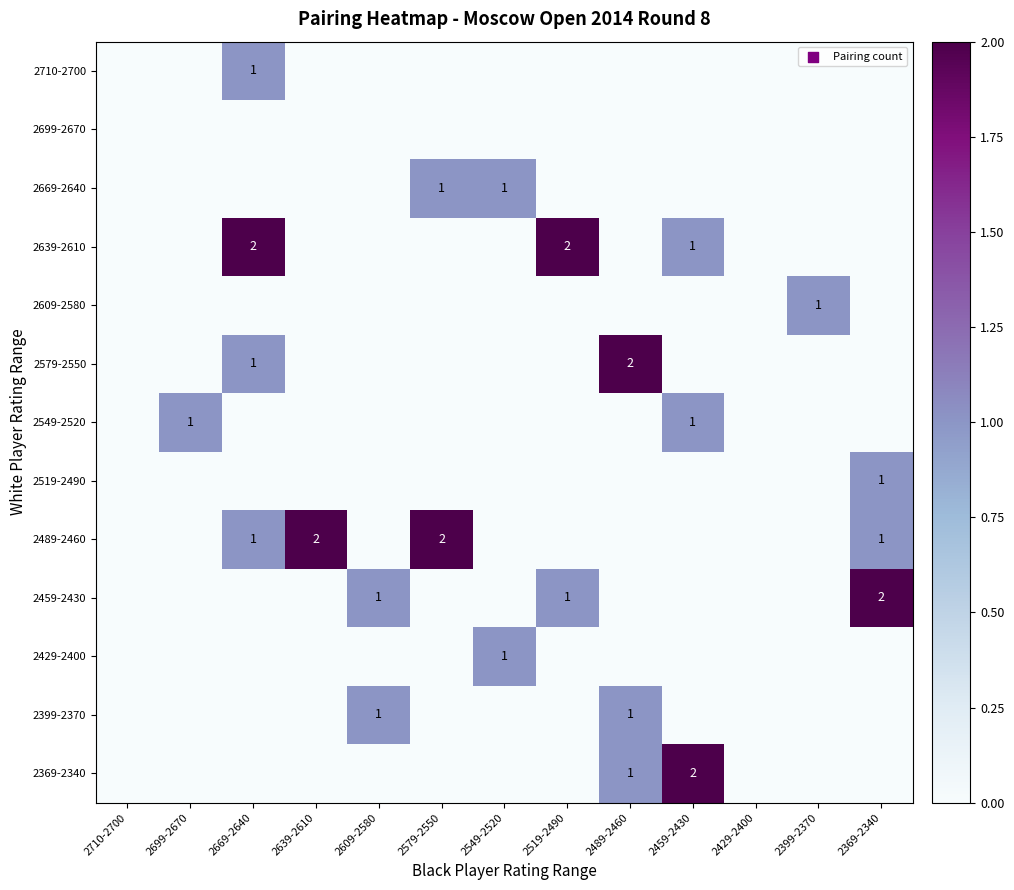

The value of 2549-2520 at 2699-2670 is 1. True or false?

True